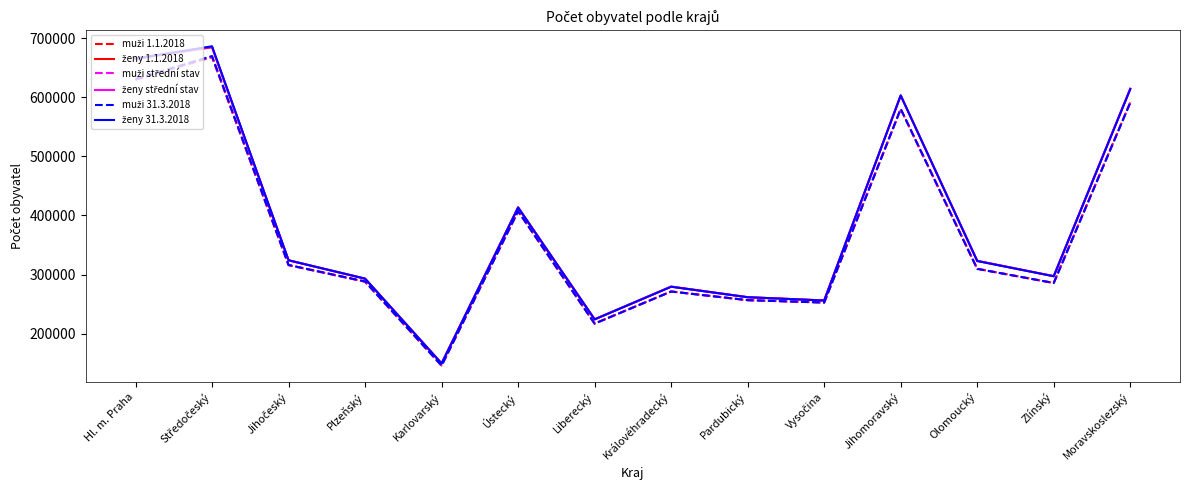

Which category has the lowest value across all series?

Karlovarský